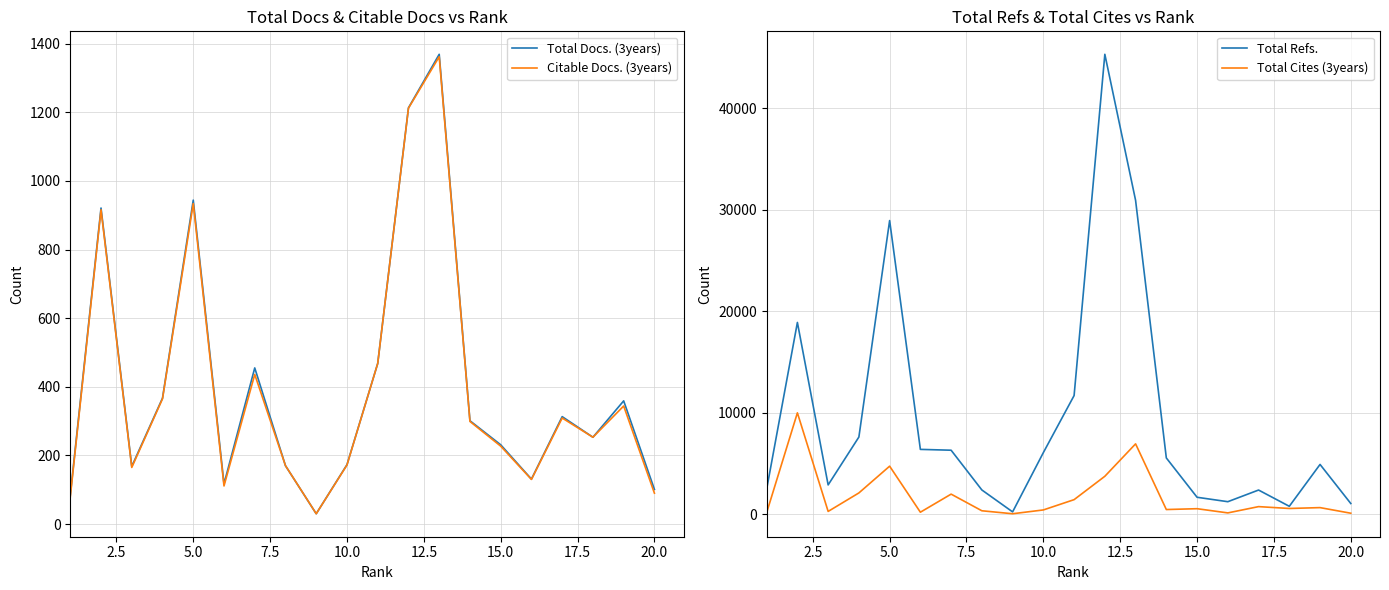

How many categories are shown in the chart?

20